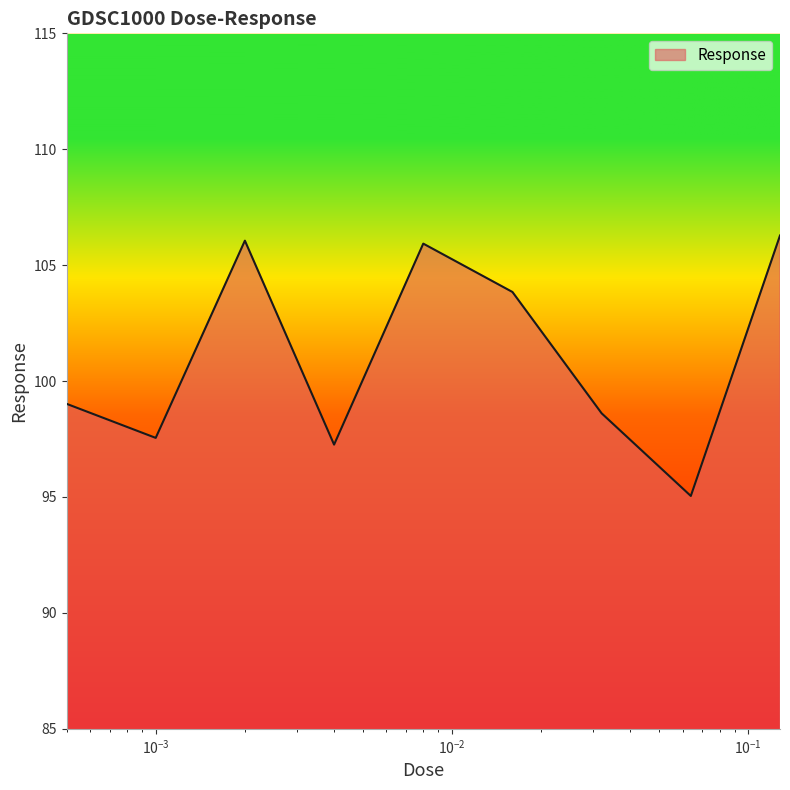

What is the greatest value displayed?

106.3